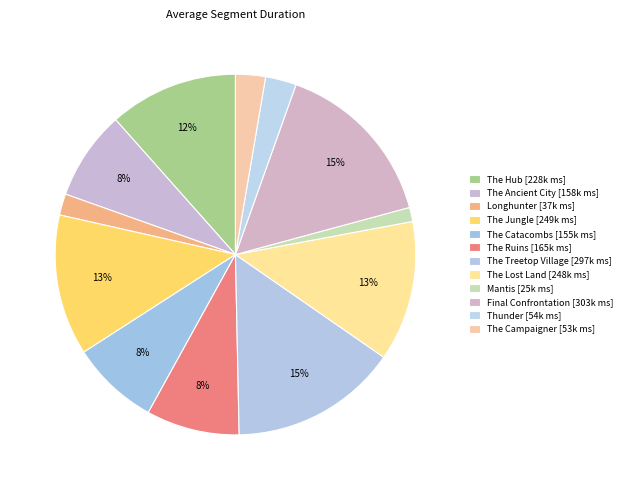

Is the sum of The Ruins and Longhunter greater than half?

No